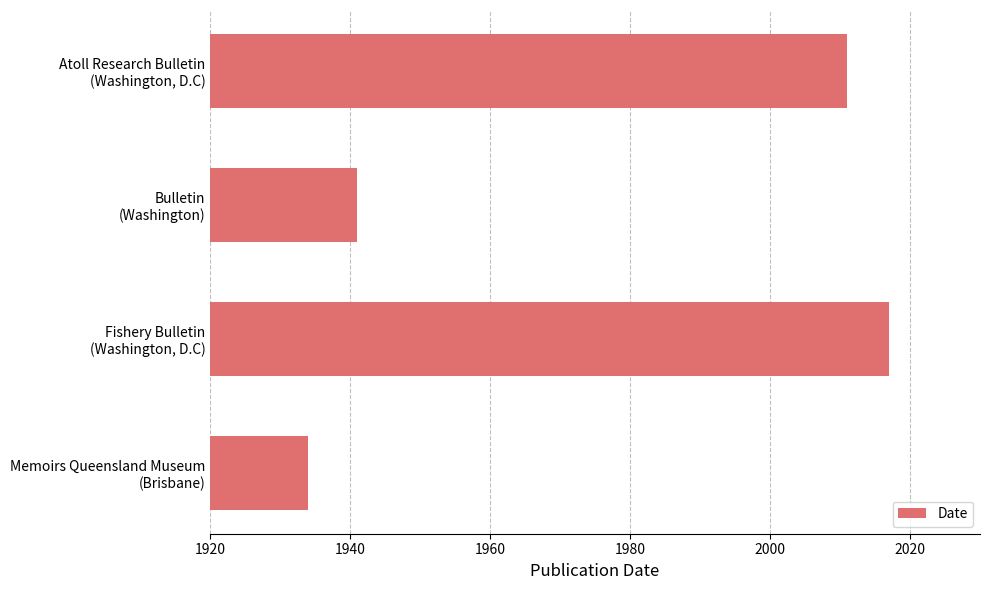

What is the value of the 2nd bar from the top?

1941